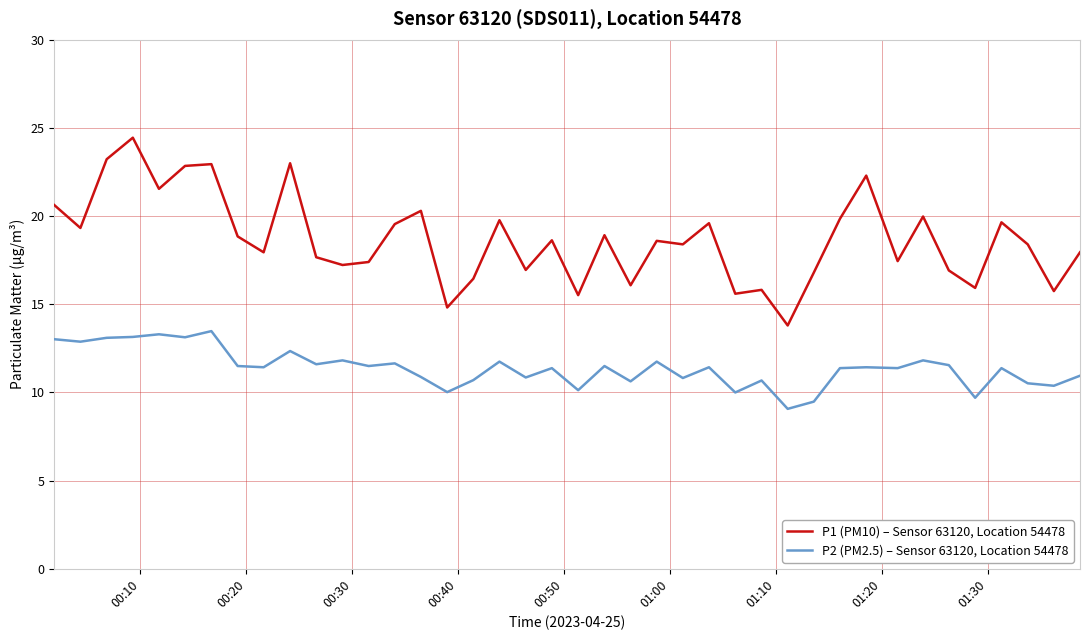

True or false: P1 (PM10) – Sensor 63120, Location 54478 and P2 (PM2.5) – Sensor 63120, Location 54478 cross at least once.

False